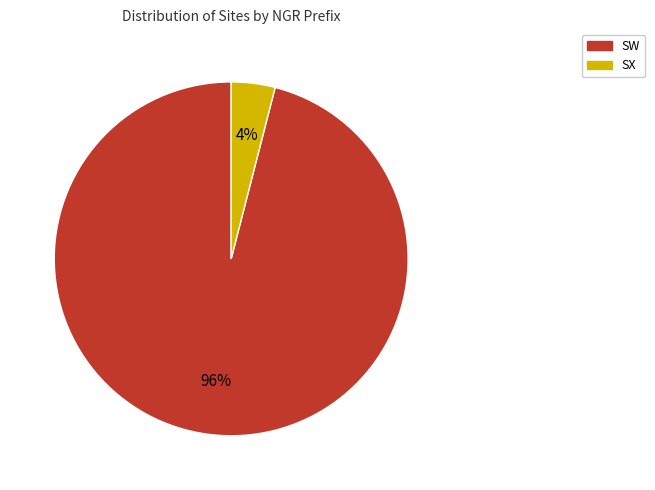

Is the sum of SW and SX greater than half?

Yes